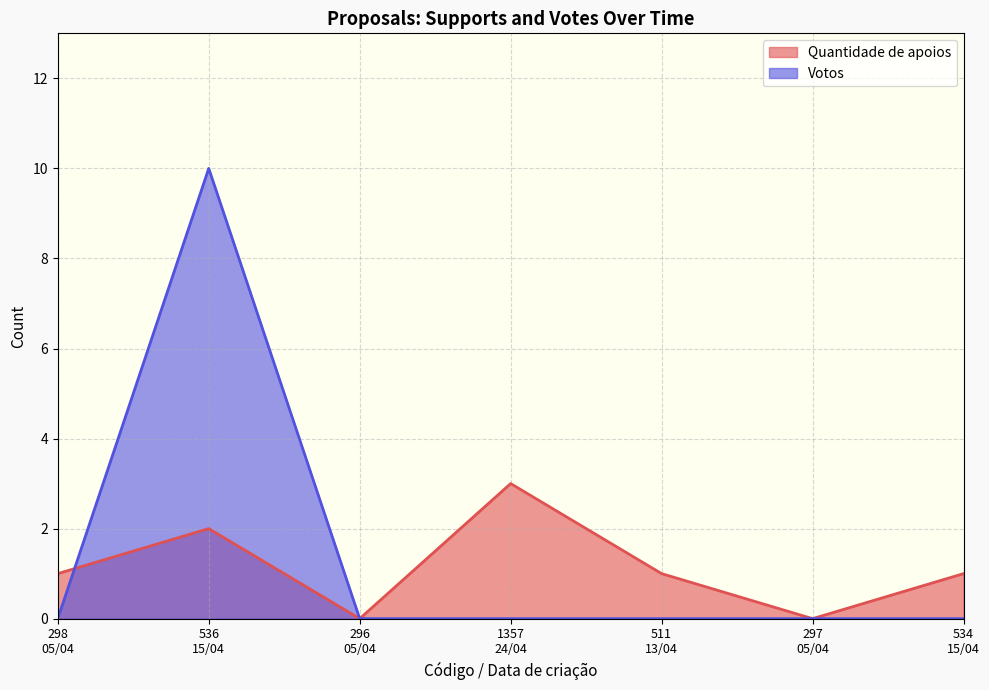

How many lines are shown in the chart?

2